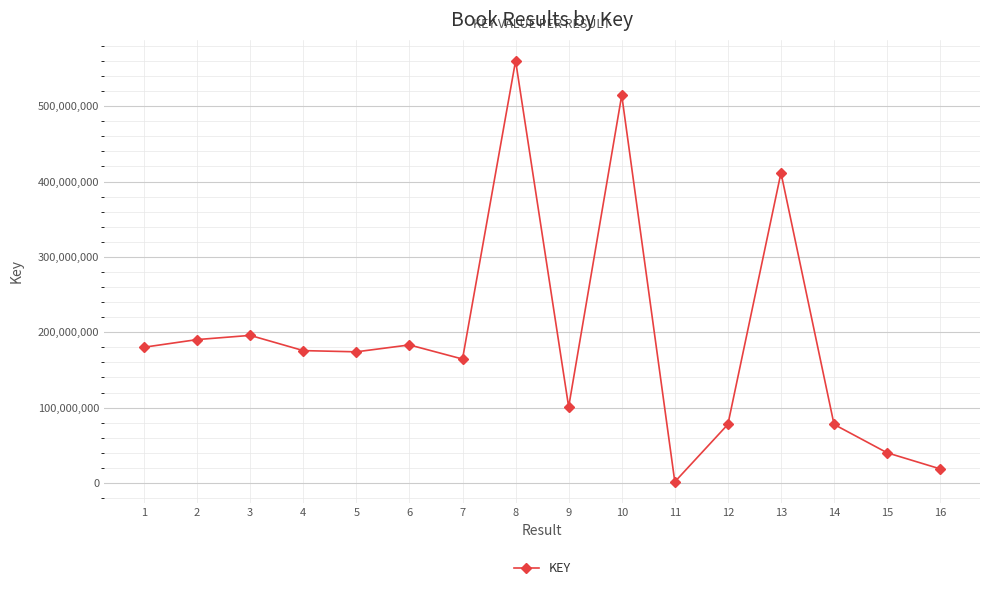

Is it true that the value at 13 is 631008751?

False